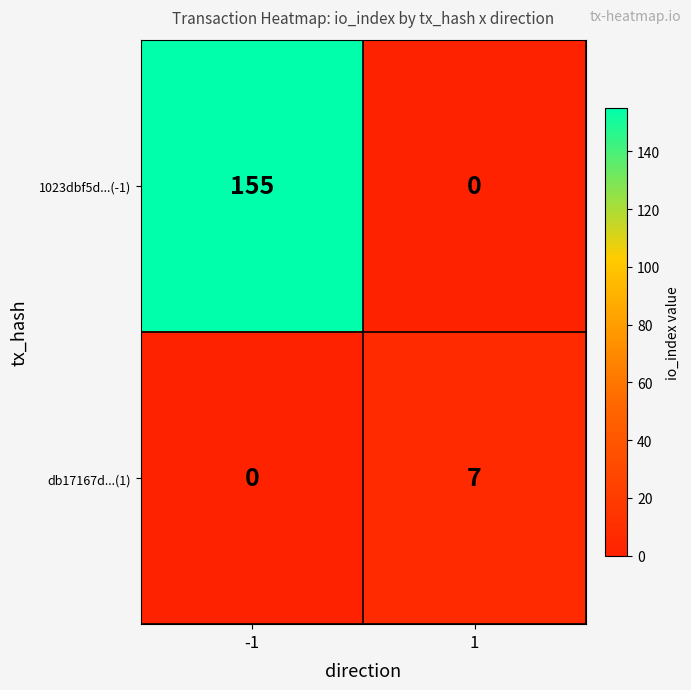

How many categories are shown in the chart?

2